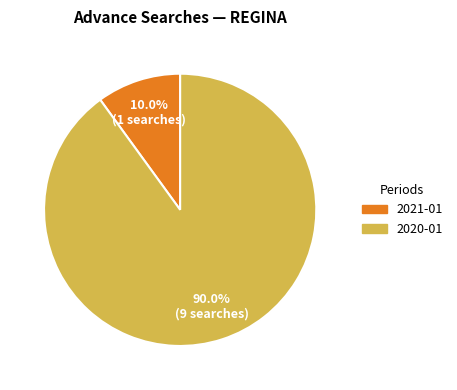

How many slices are in this pie chart?

2